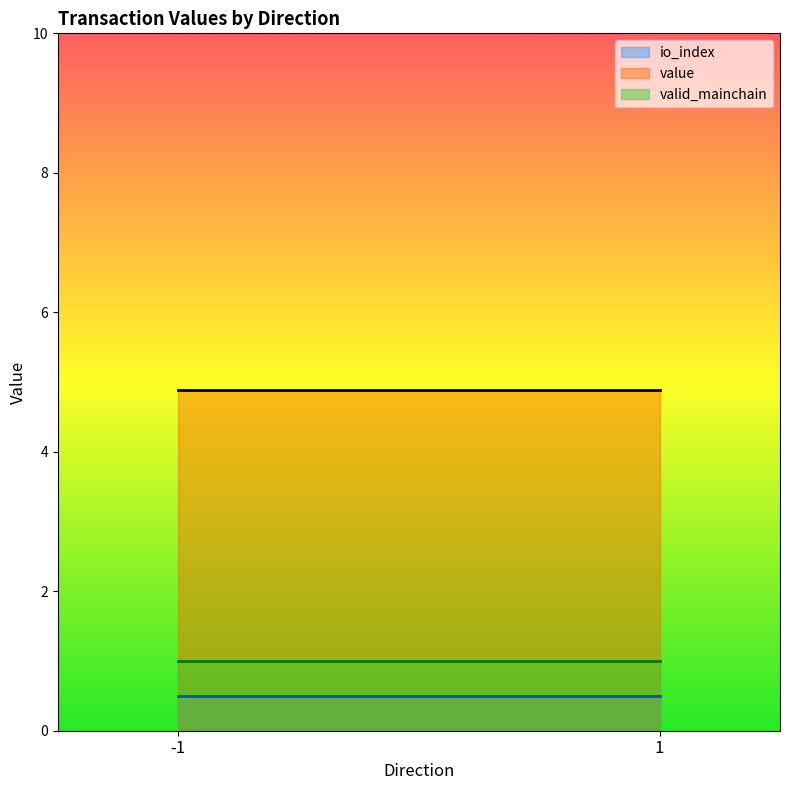

What is the maximum value for value?

4.9